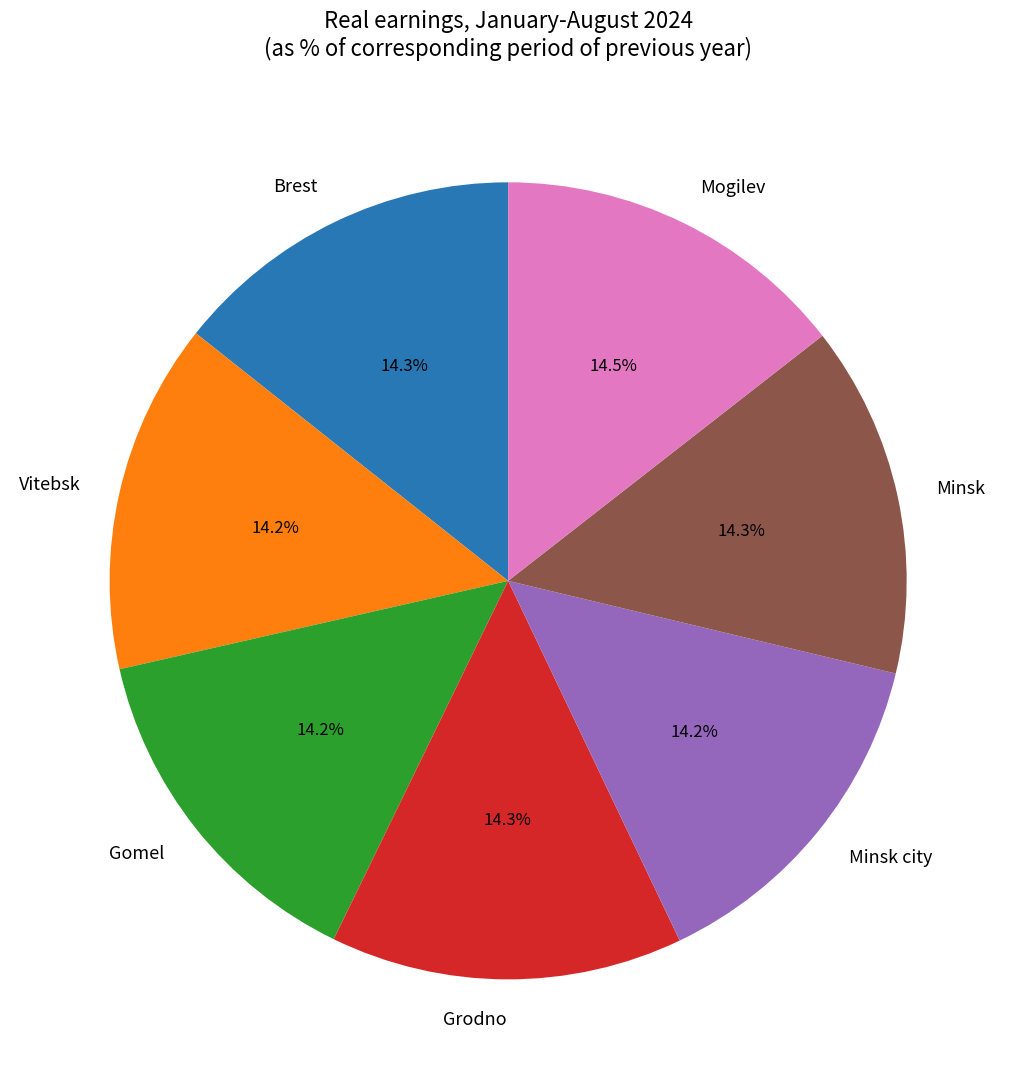

Does Grodno account for over 50% of the chart?

No